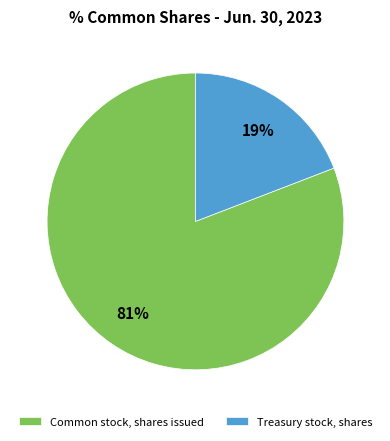

Which slice is the largest?

Common stock, shares issued